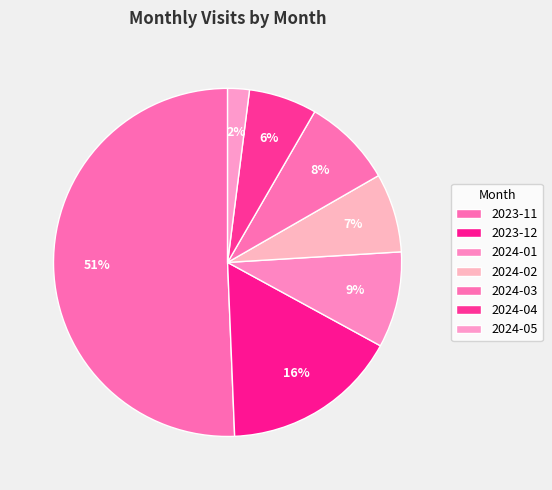

Rank the categories by value from lowest to highest.

2024-05, 2024-04, 2024-02, 2024-03, 2024-01, 2023-12, 2023-11